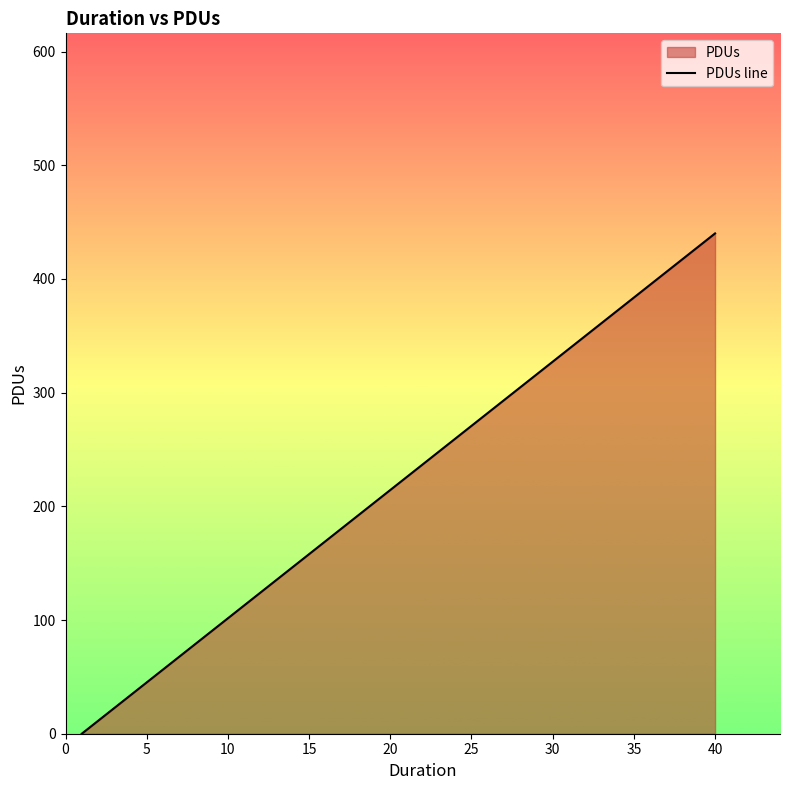

What is the average value?

220